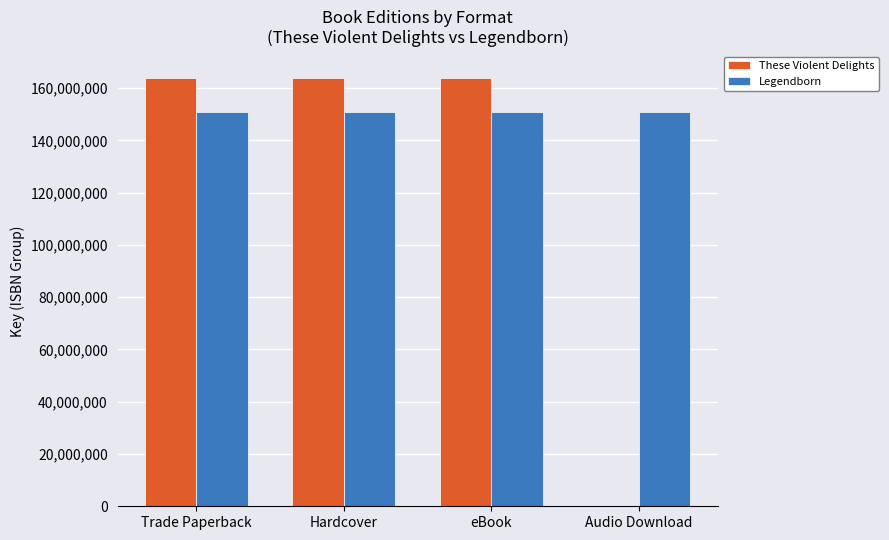

Reading right to left, transcribe all the data shown in this chart.

These Violent Delights: Audio Download=0	eBook=163826795	Hardcover=163826795	Trade Paperback=163826795
Legendborn: Audio Download=150878518	eBook=150878518	Hardcover=150878518	Trade Paperback=150878518